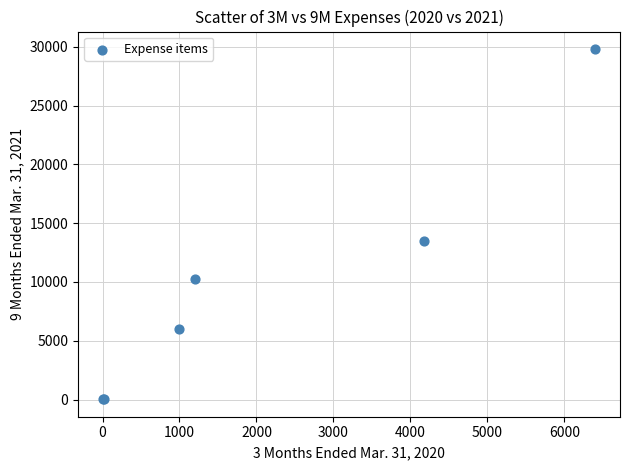

What Y value in the scatter plot is closest to 14924?

13486